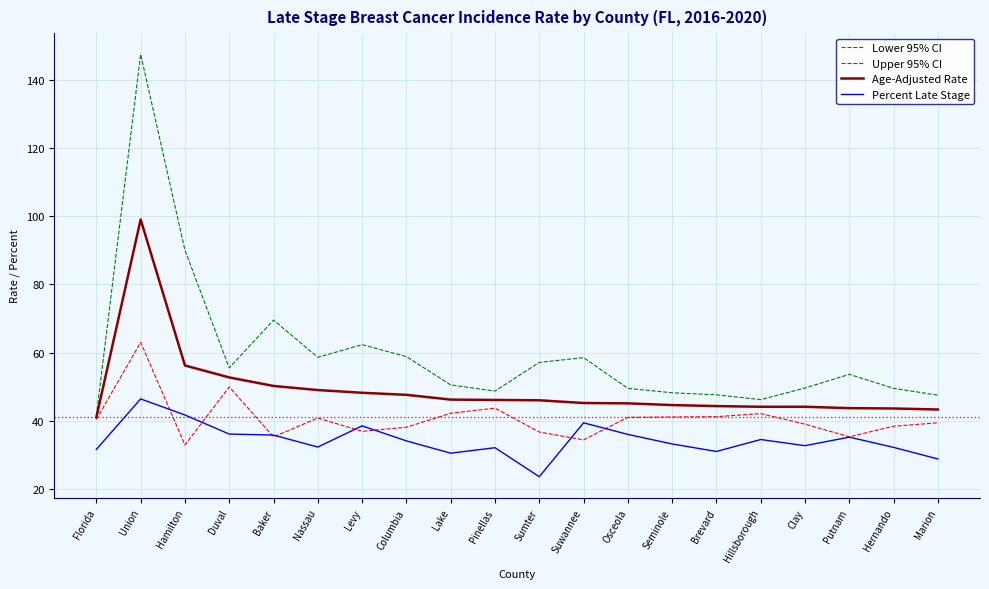

What is the difference between the maximum and minimum values in the Percent Late Stage series?

22.8